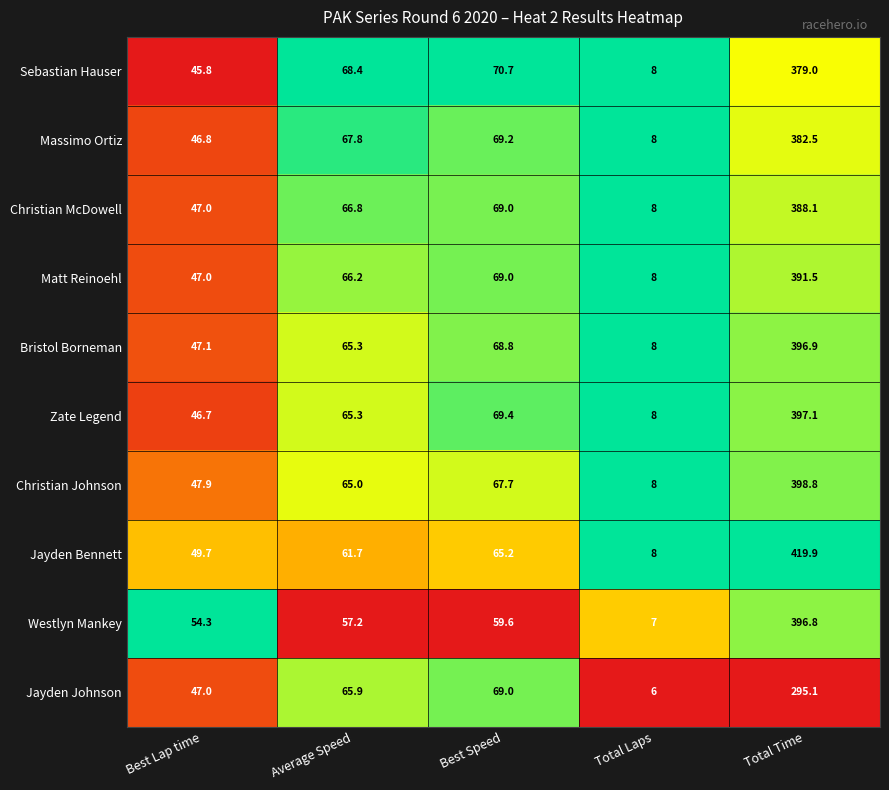

Where does the Sebastian Hauser series first go above 68?

Average Speed